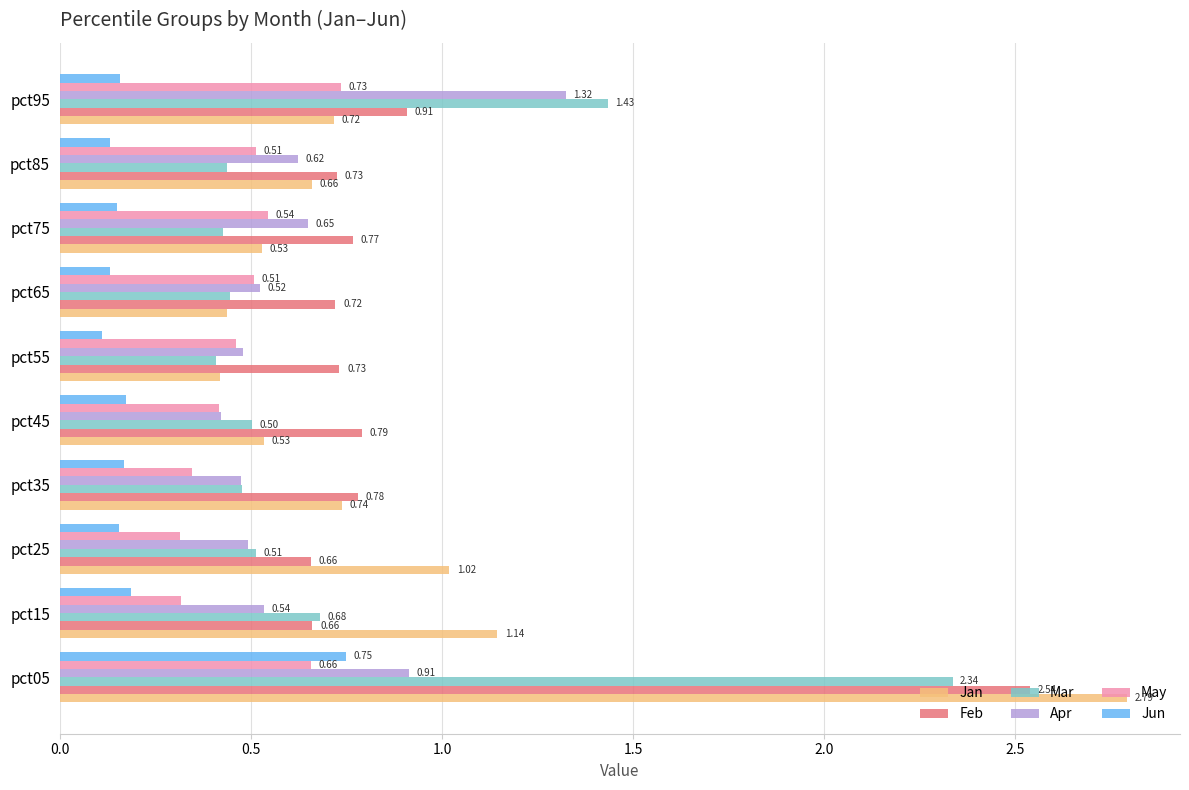

At how many categories does at least one series exceed 1?

4